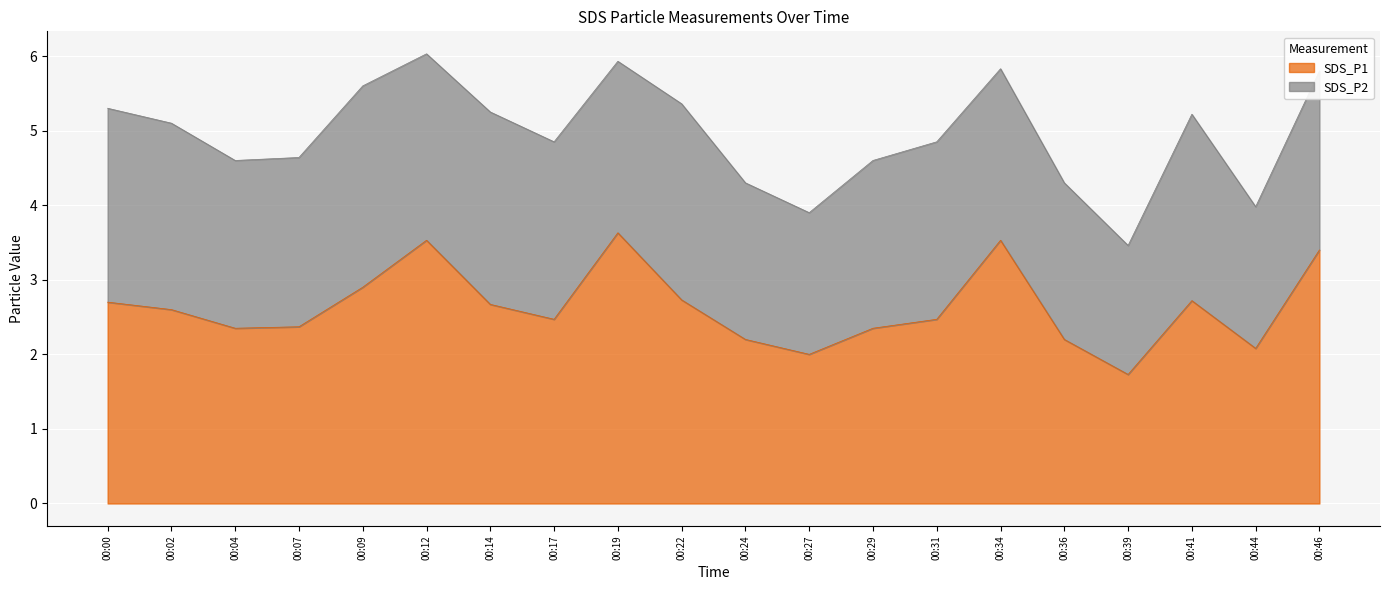

What is the sum of the values at 00:31 and 00:02?

5.1